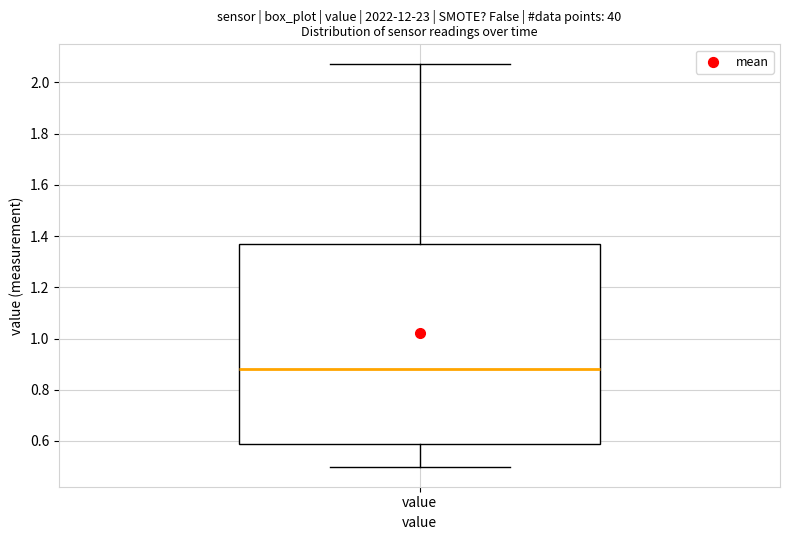

Where does the median line of the box for value sit on the y-axis? The values are not printed on the chart, so give them approximately, as read against the axis.

0.88